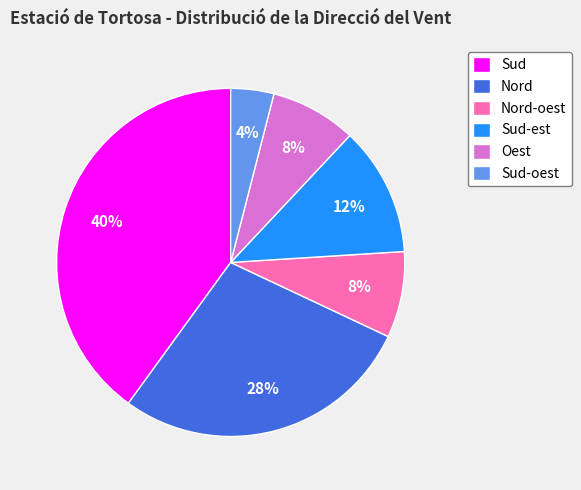

What is the ratio of the value at Oest to the value at Sud?

0.2